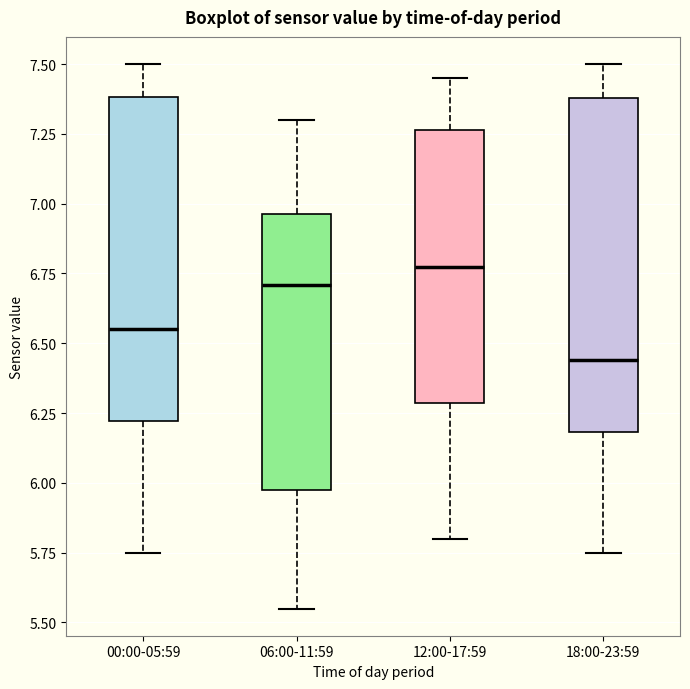

Which box has the lowest median line?

18:00-23:59